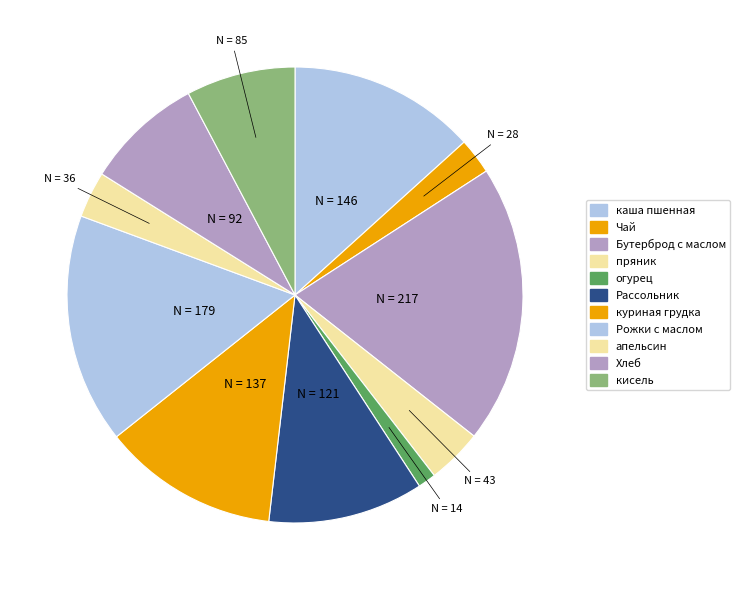

Approximately how many times larger is the value at Чай compared to Рассольник?

0.2